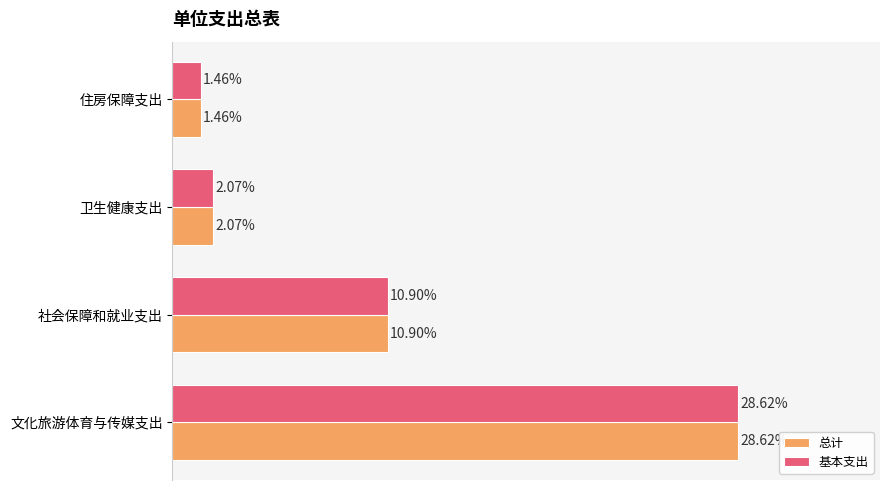

At which category is the sum across all series the highest?

文化旅游体育与传媒支出